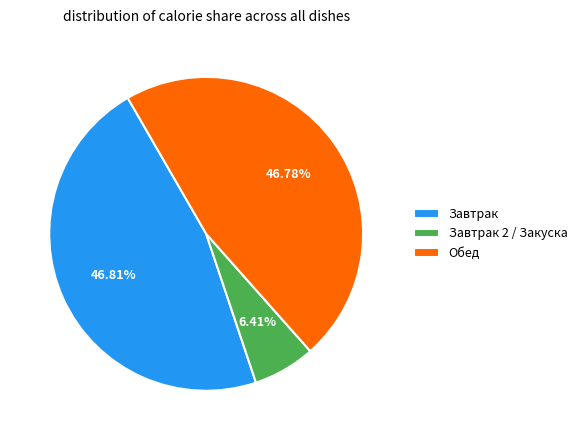

Approximately how many times larger is the value at Обед compared to Завтрак?

1.0